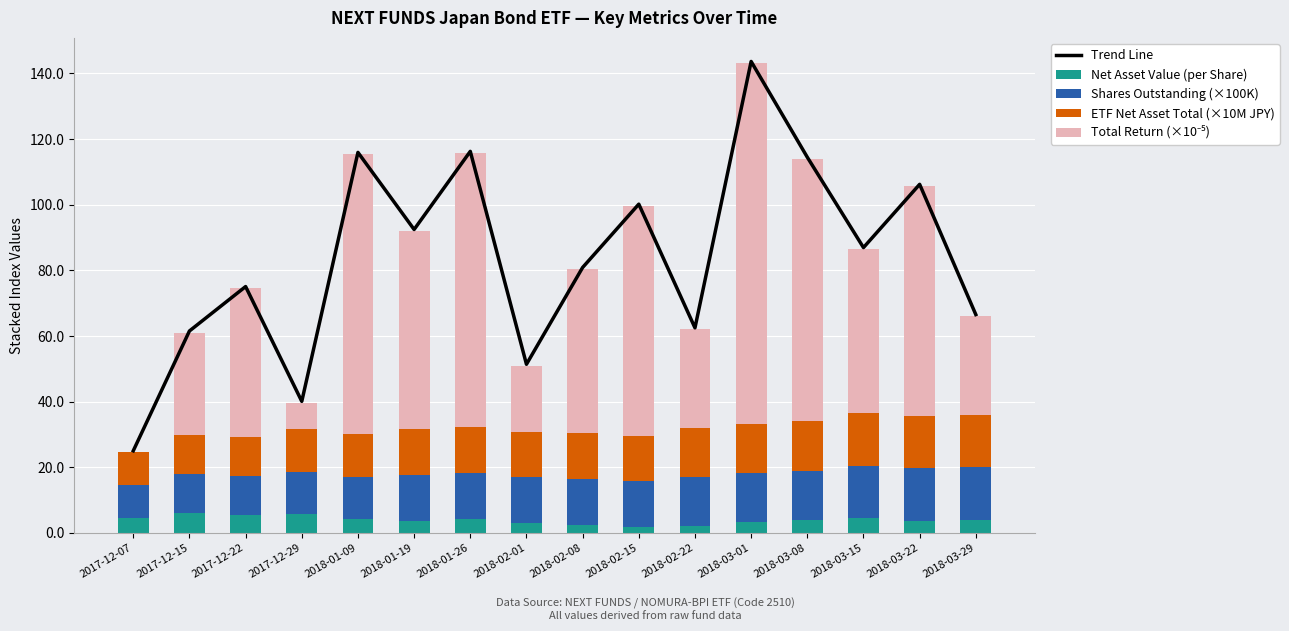

How many values in the ETF Net Asset Total (×10M JPY) series are below 13?

5